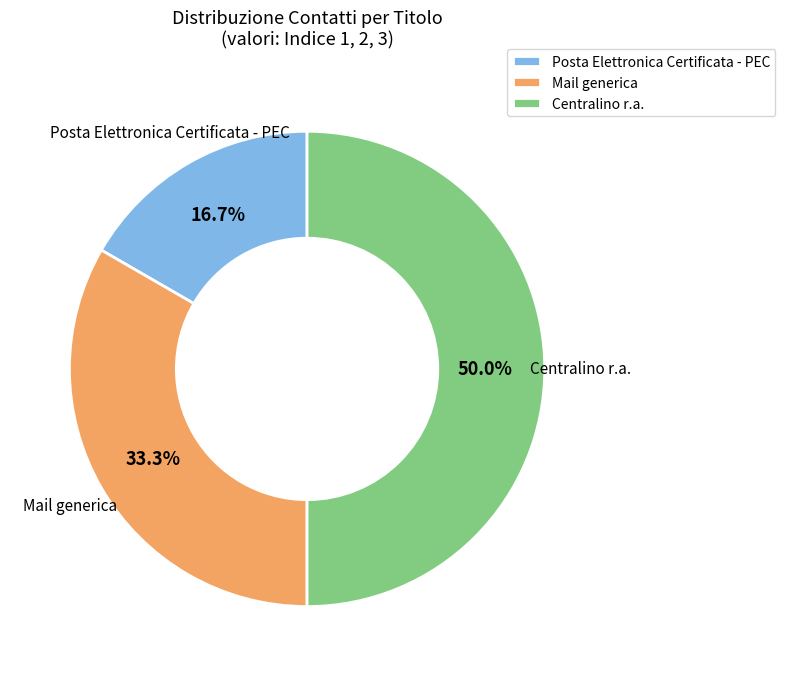

To the nearest percent, what percentage of the pie is Posta Elettronica Certificata - PEC?

17%